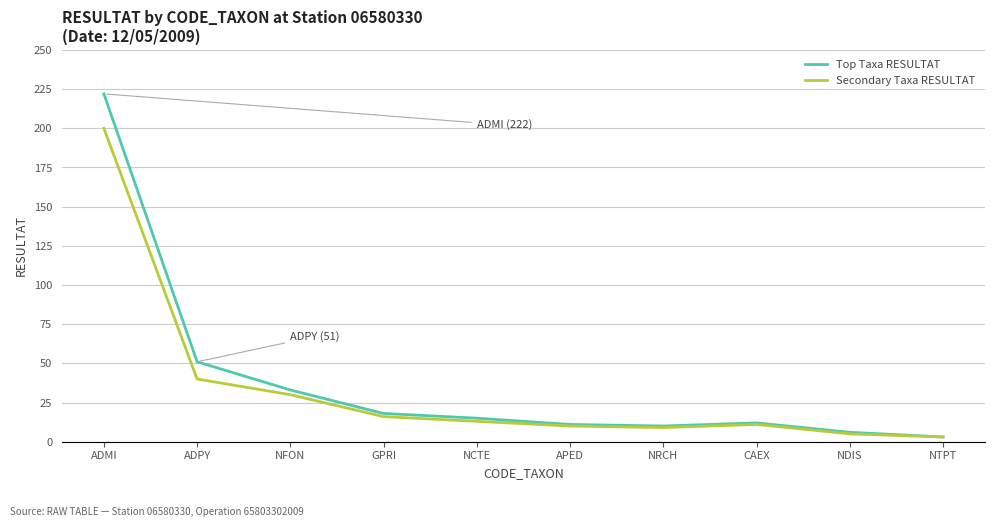

What position from the right is ADMI?

10